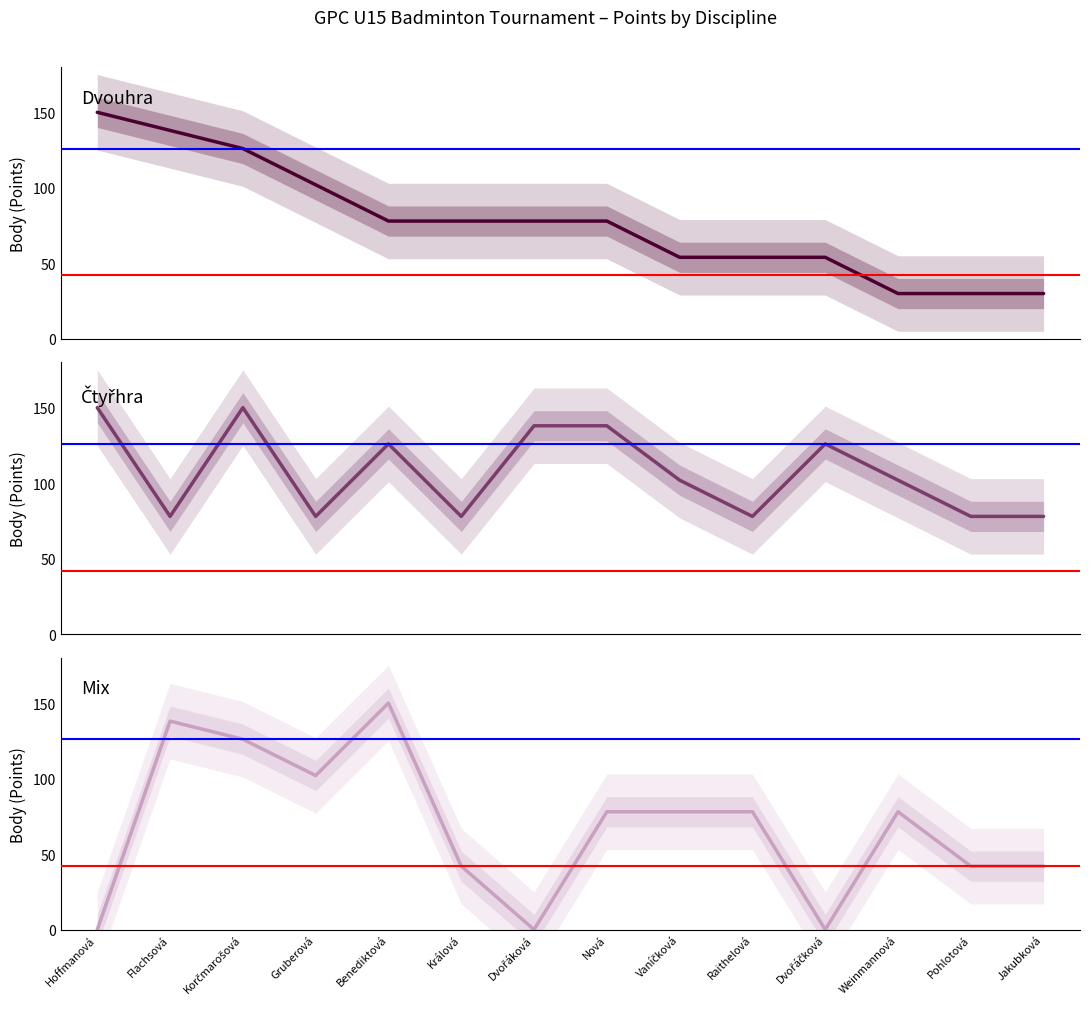

At which label is Čtyřhra closest to 114?

Benediktová